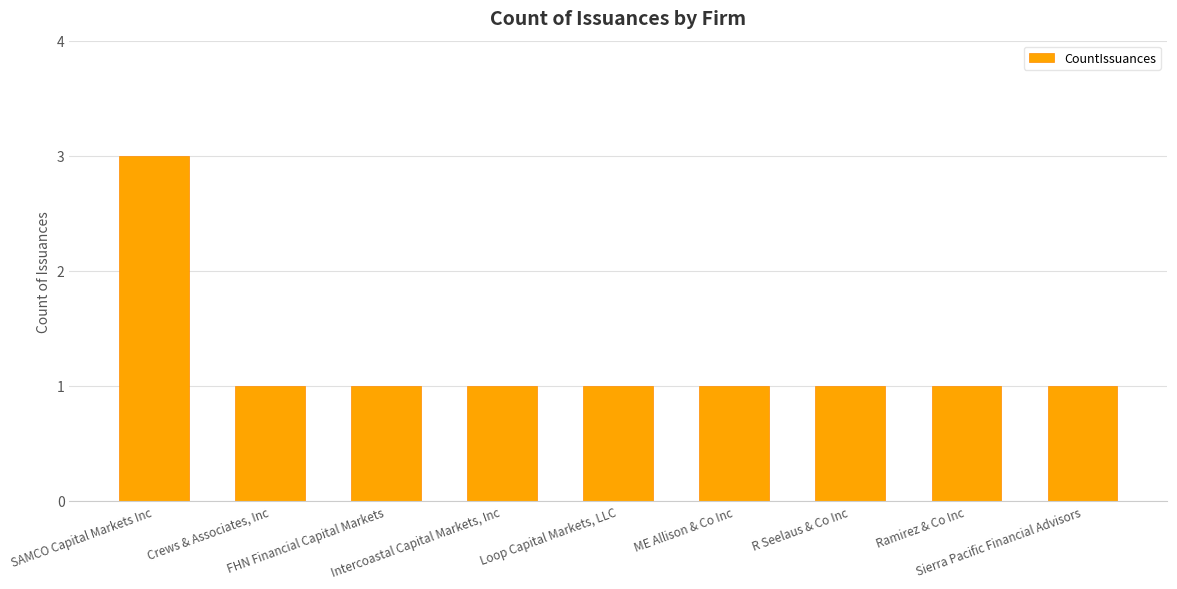

At which category does the chart reach its peak across all series?

SAMCO Capital Markets Inc